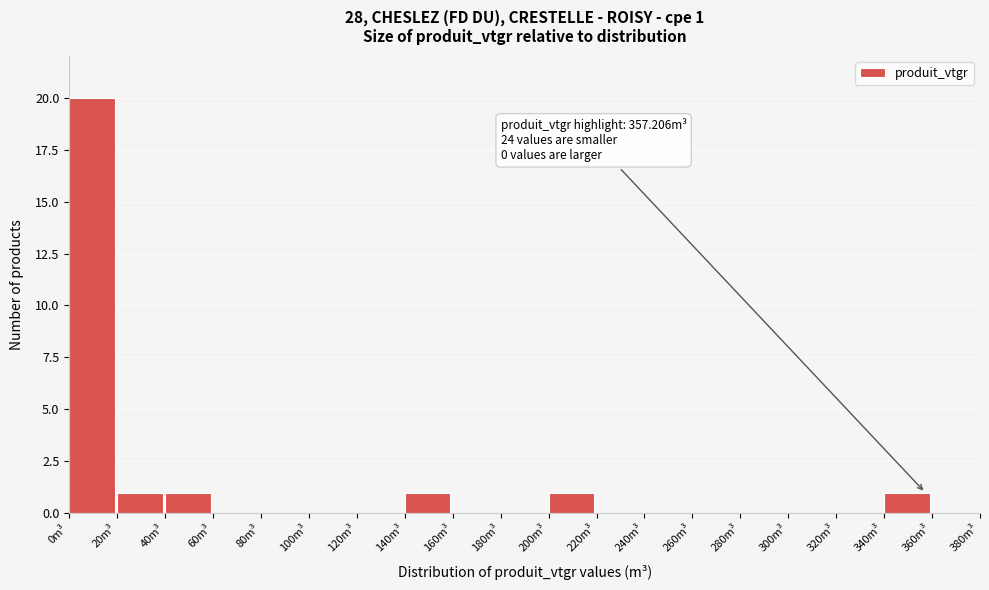

Which range on the x-axis has the tallest bar?

0 to 20